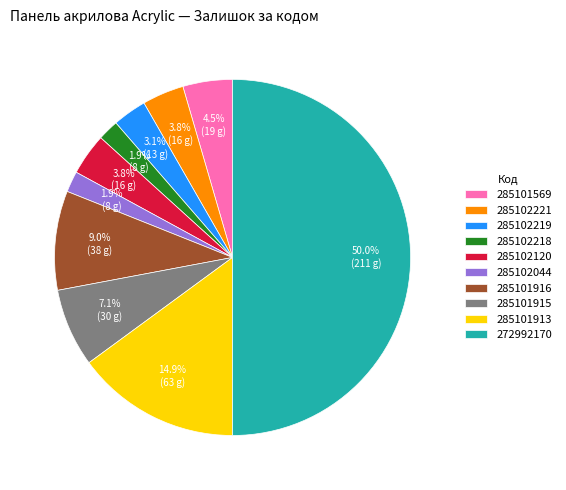

Does 285101913 represent more than half of the total?

No